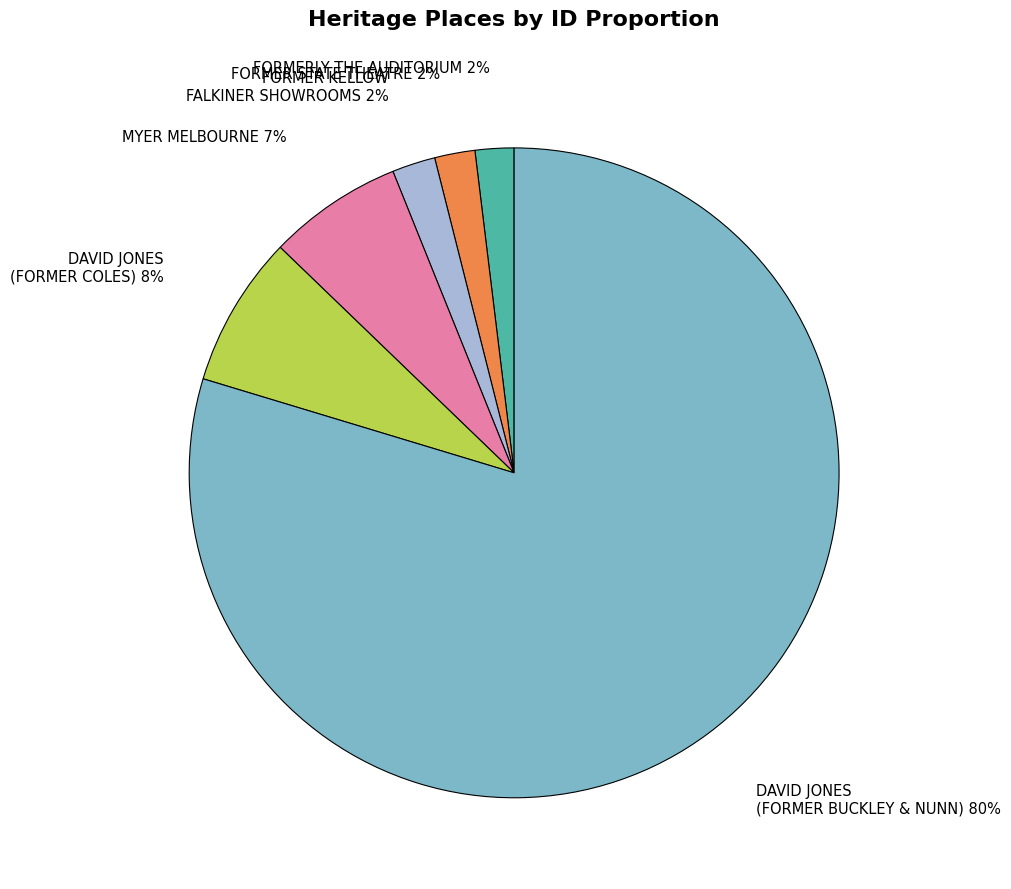

To the nearest percent, what is the average slice percentage?

17%